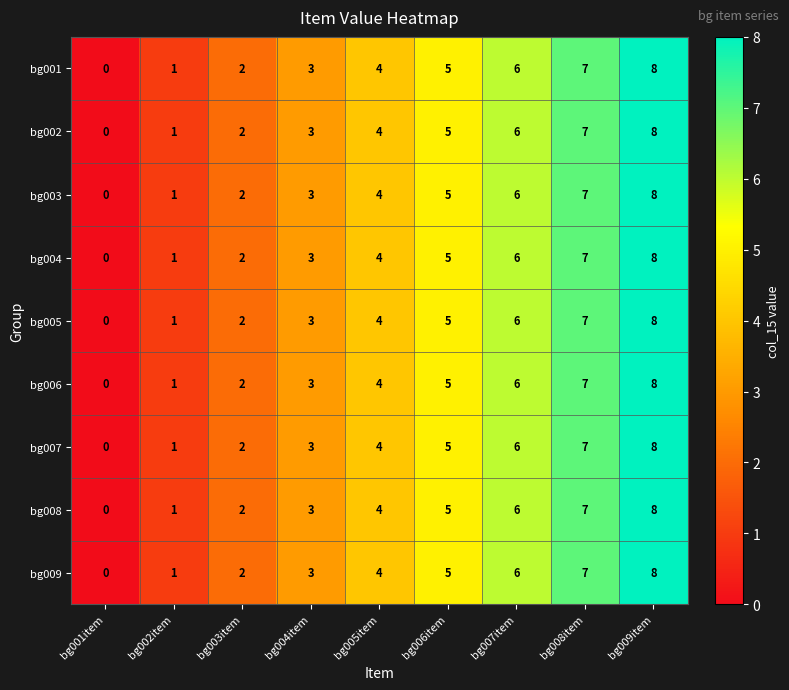

What is the sum of the bg008 values at bg009item and bg005item?

12